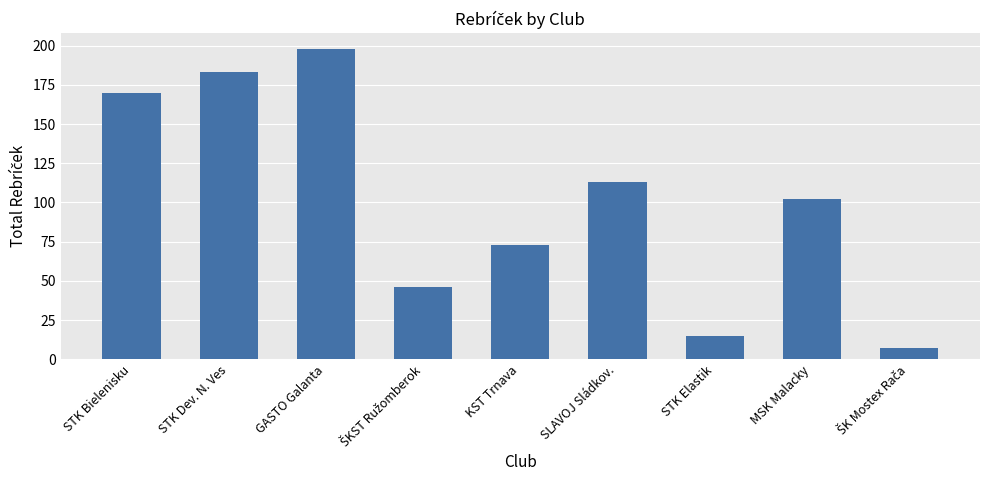

Between STK Bielenisku and MSK Malacky, which is larger?

STK Bielenisku